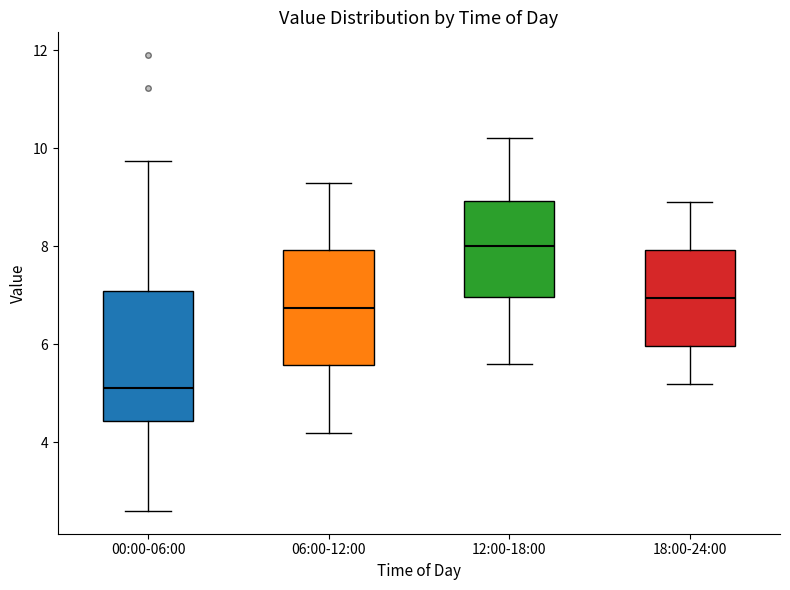

Which box is the tallest, from its lower edge to its upper edge?

00:00-06:00